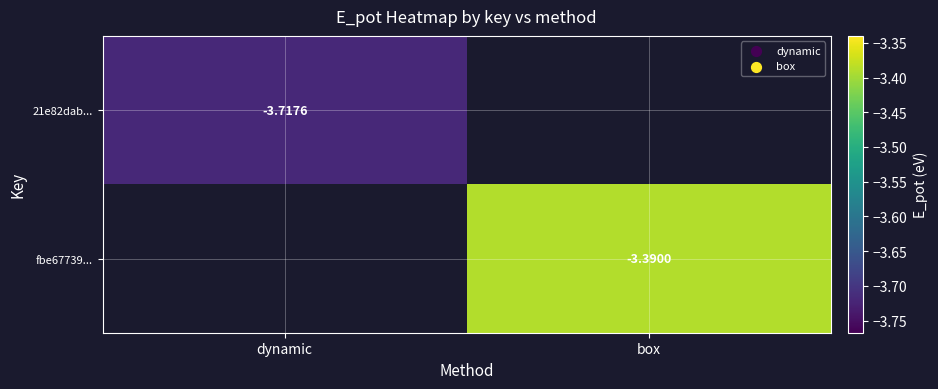

Which category has the lowest value across all series?

dynamic